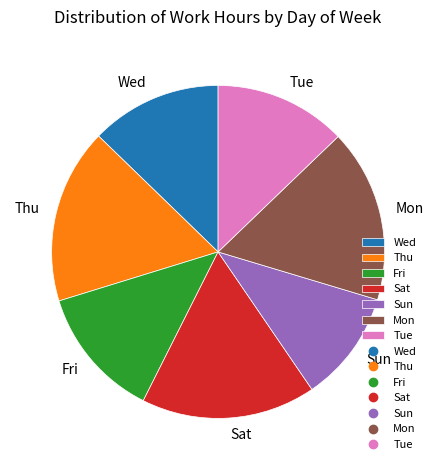

Does Wed account for over 50% of the chart?

No